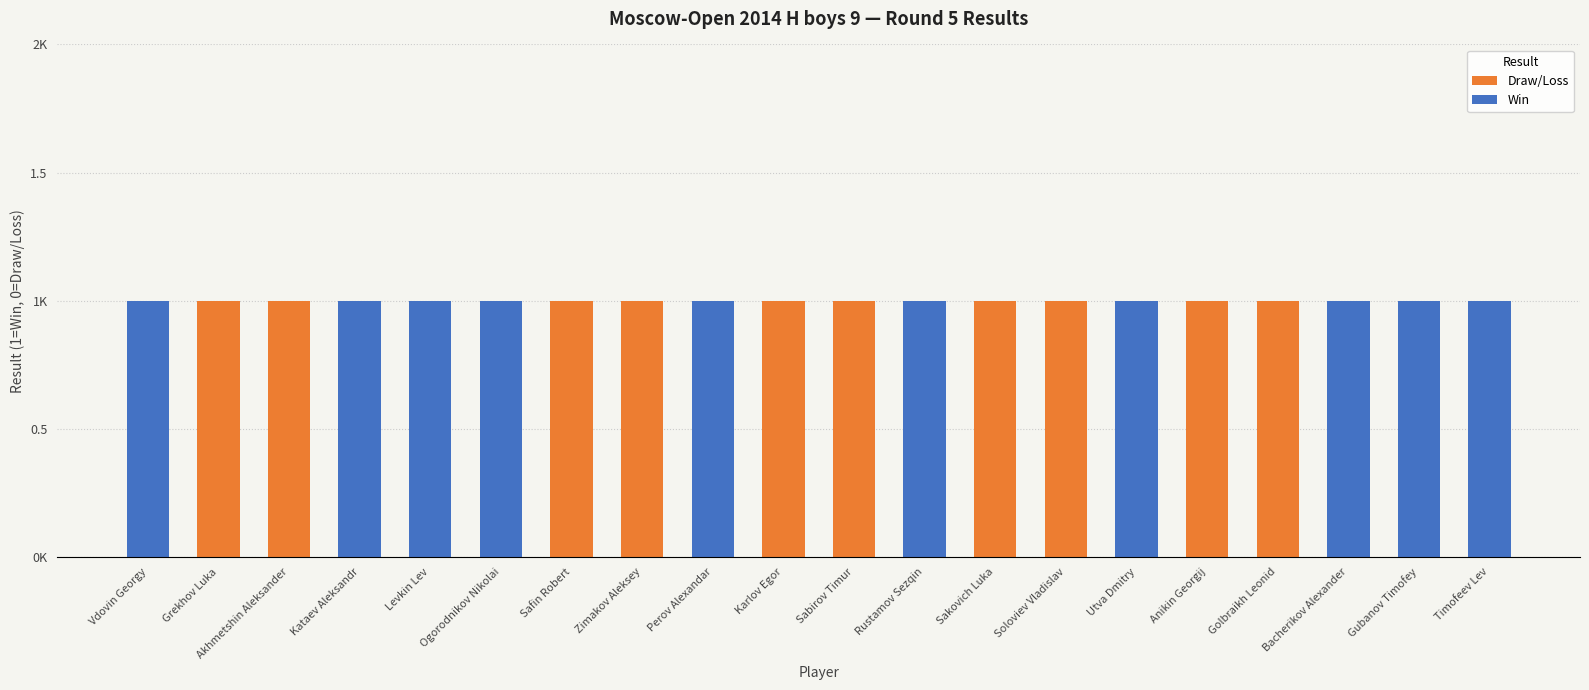

What are all the series names shown in the legend?

Draw/Loss, Win